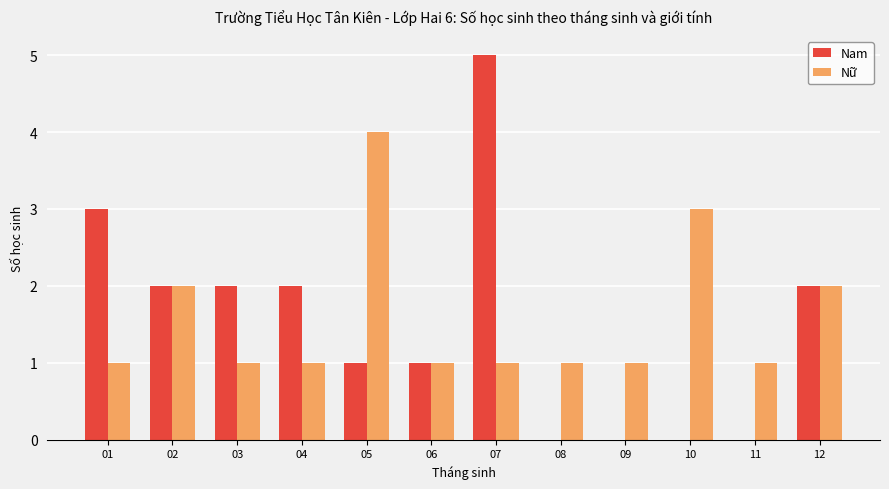

At which category is the sum across all series the highest?

07